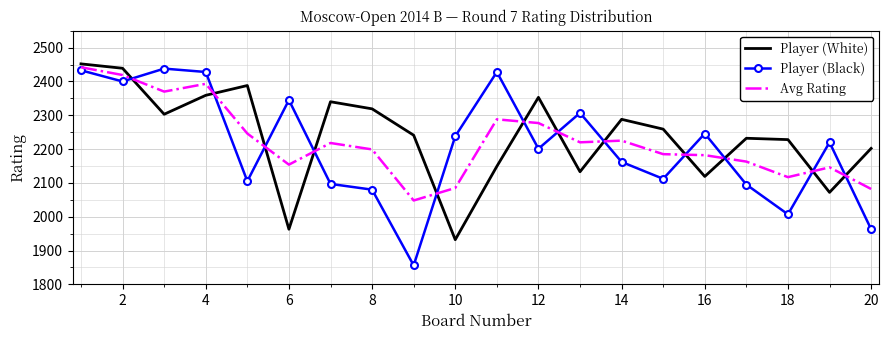

In Player (White), how many points are lower than both neighbors (excluding endpoints)?

6